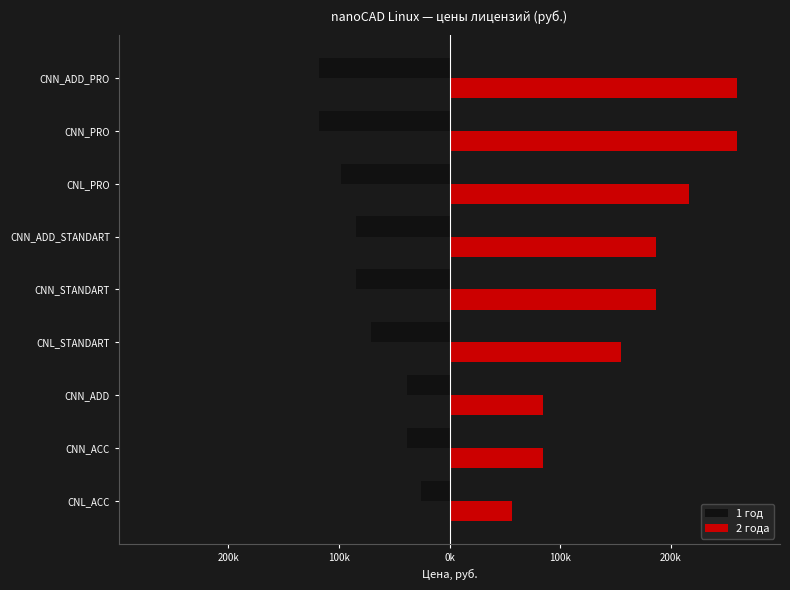

What are all the series names shown in the legend?

1 год, 2 года